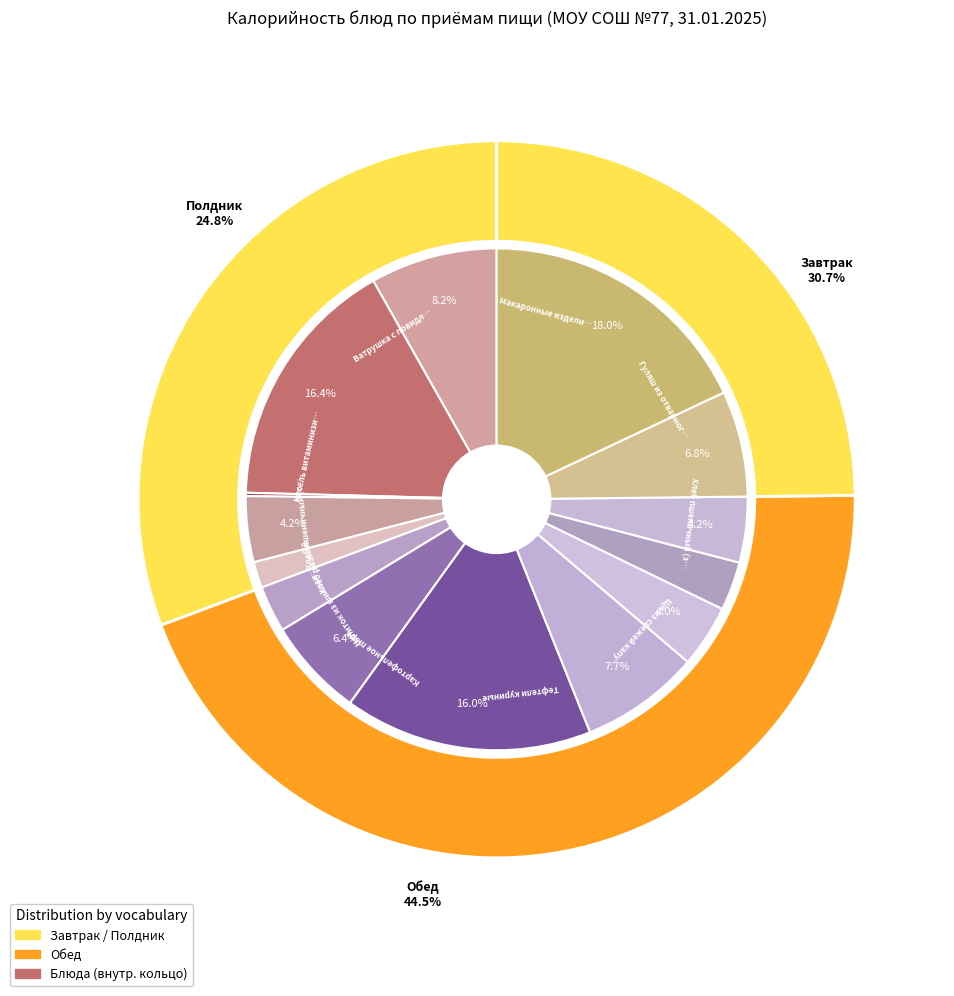

How many segments does this pie chart have?

14